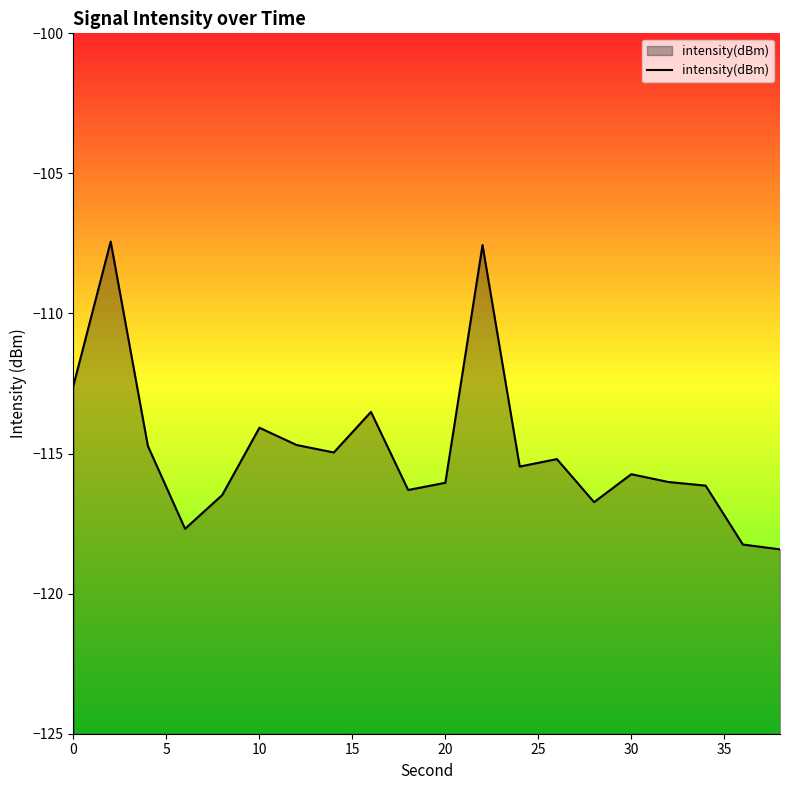

What is the maximum value shown in the chart?

-107.4